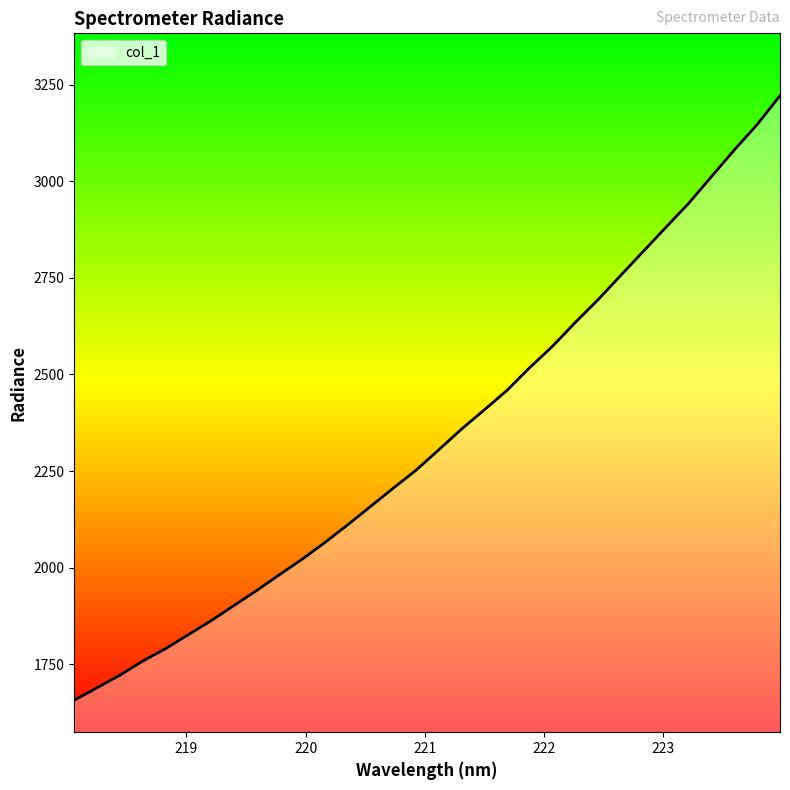

What is the minimum value shown in the chart?

1657.5